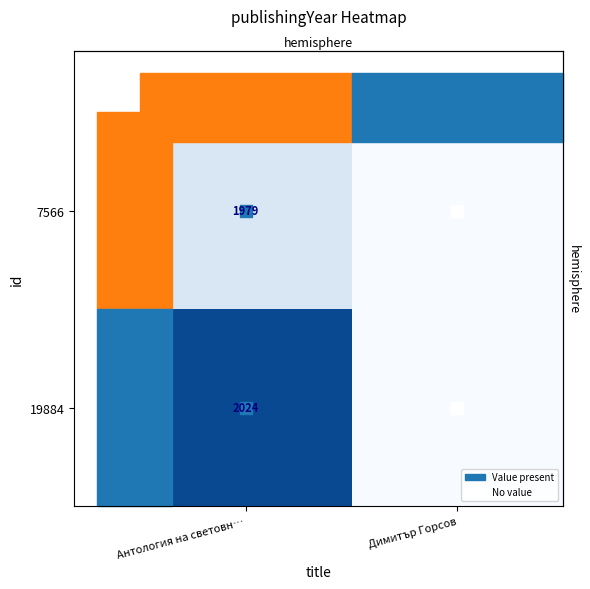

What is the total value across all series at Антология на световн…?

4003